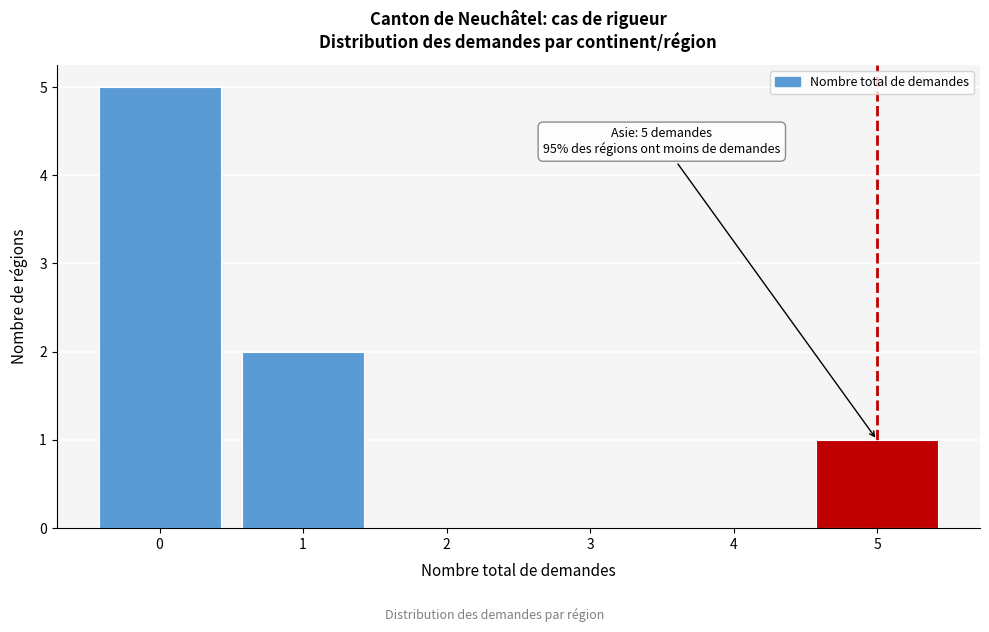

Over which range of the x-axis is the bar tallest?

-0.5 to 0.5